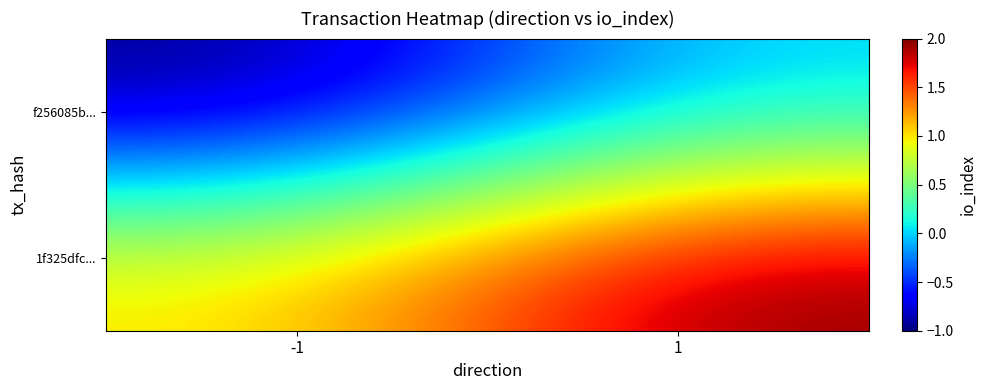

Reading right to left, list all the values displayed in this chart.

f256085b...: 1=0	-1=-1
1f325dfc...: 1=2	-1=1